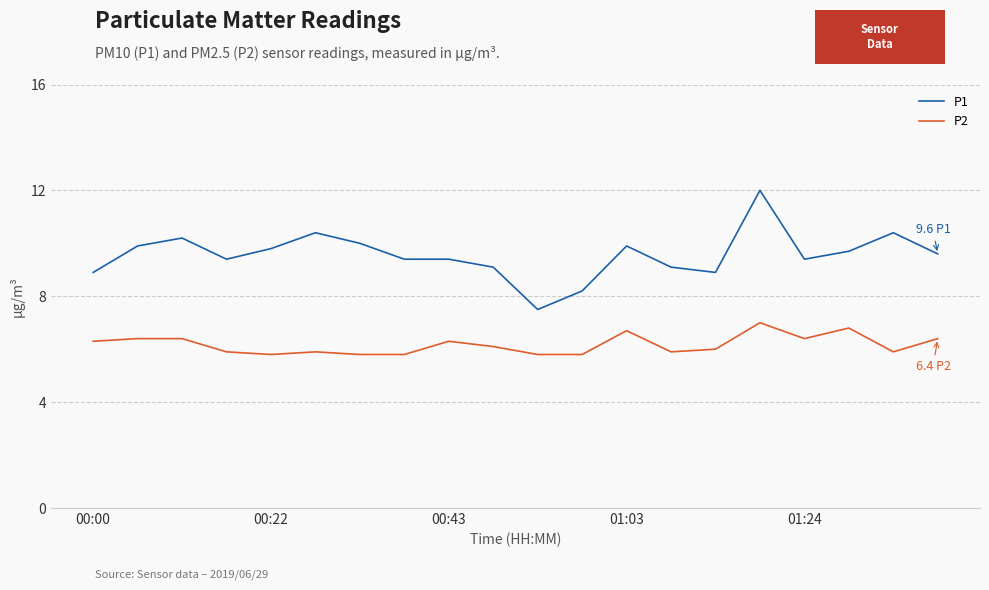

True or false: P1 and P2 cross at least once.

False